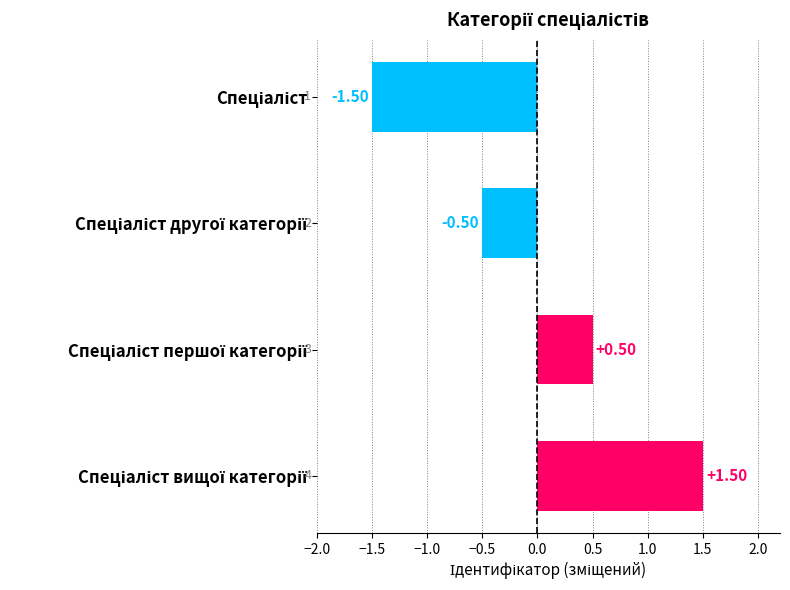

What is the difference between the second highest and minimum values?

2.0